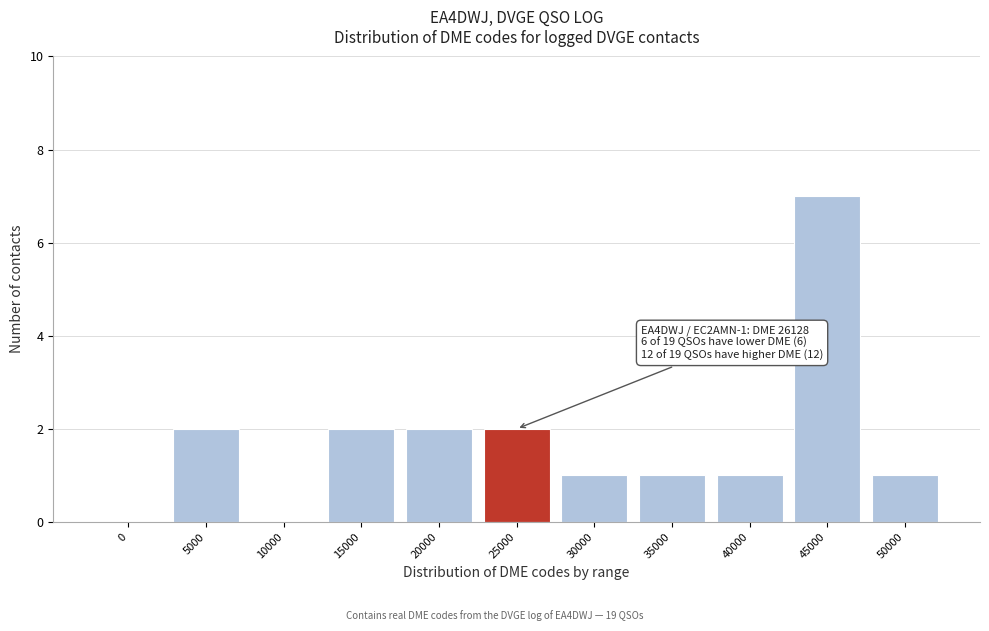

Reading left to right, list all the values displayed in this chart.

0=0	5000=2	10000=0	15000=2	20000=2	25000=2	30000=1	35000=1	40000=1	45000=7	50000=1